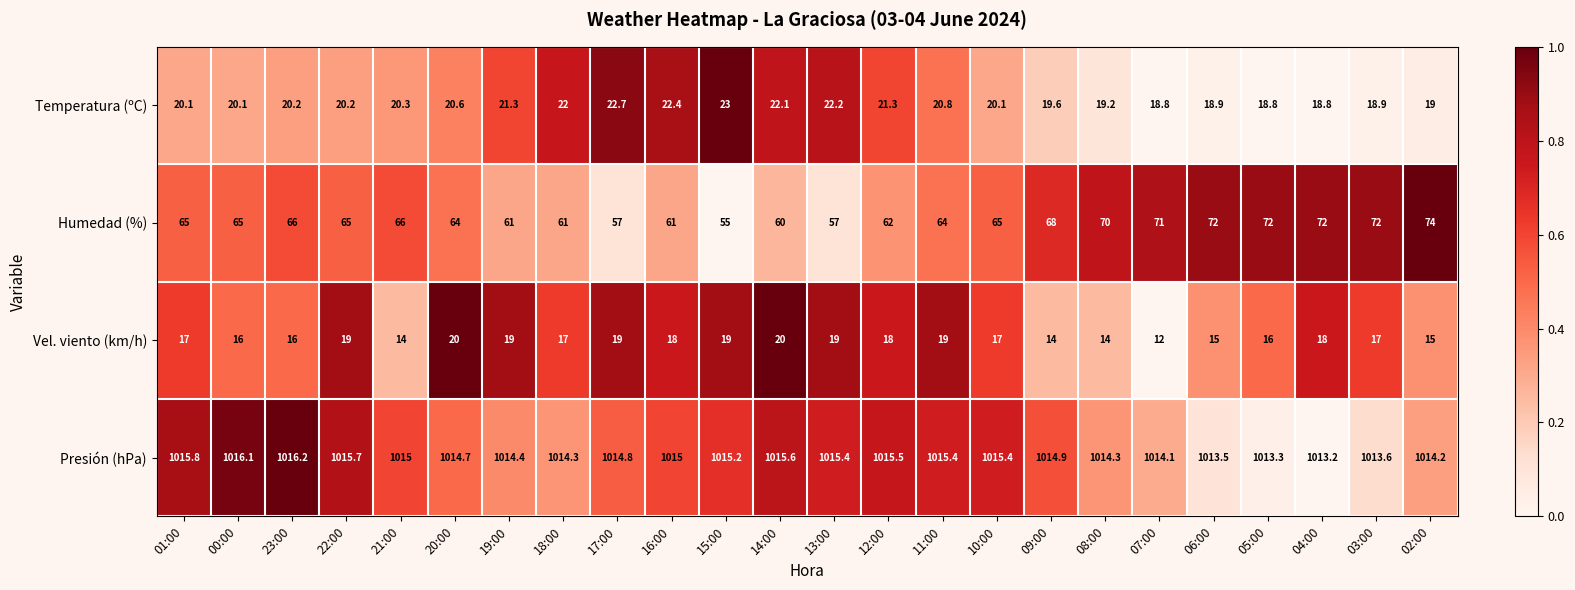

Which series has the largest total across all categories?

Presión (hPa)